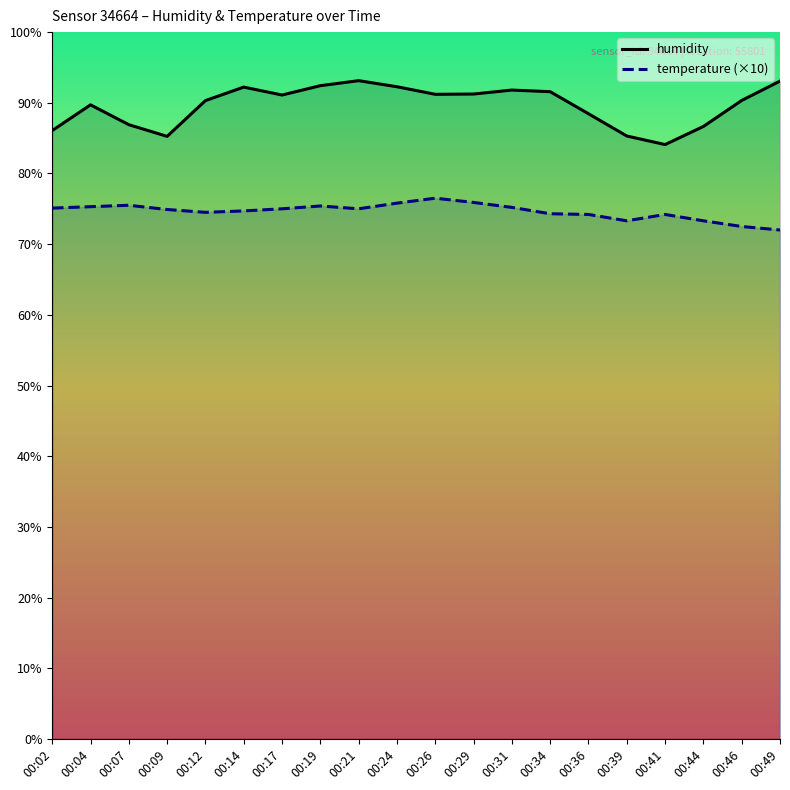

How many values in the temperature (×10) series exceed 75?

8